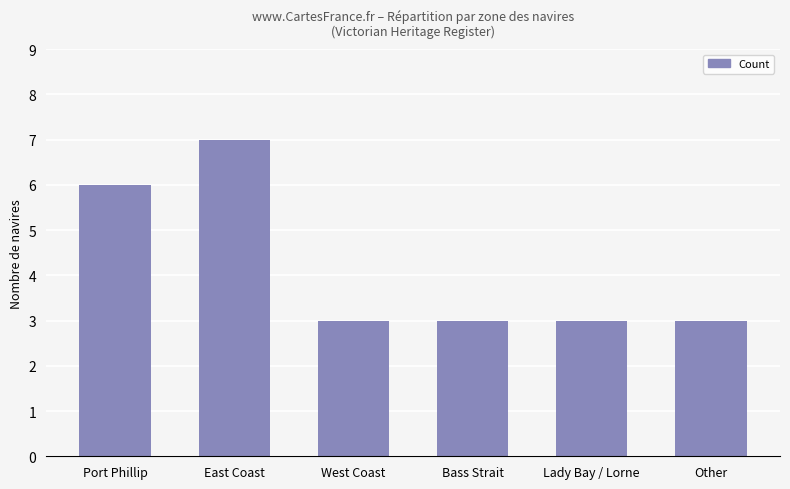

True or false: the data shows 11 at East Coast.

False